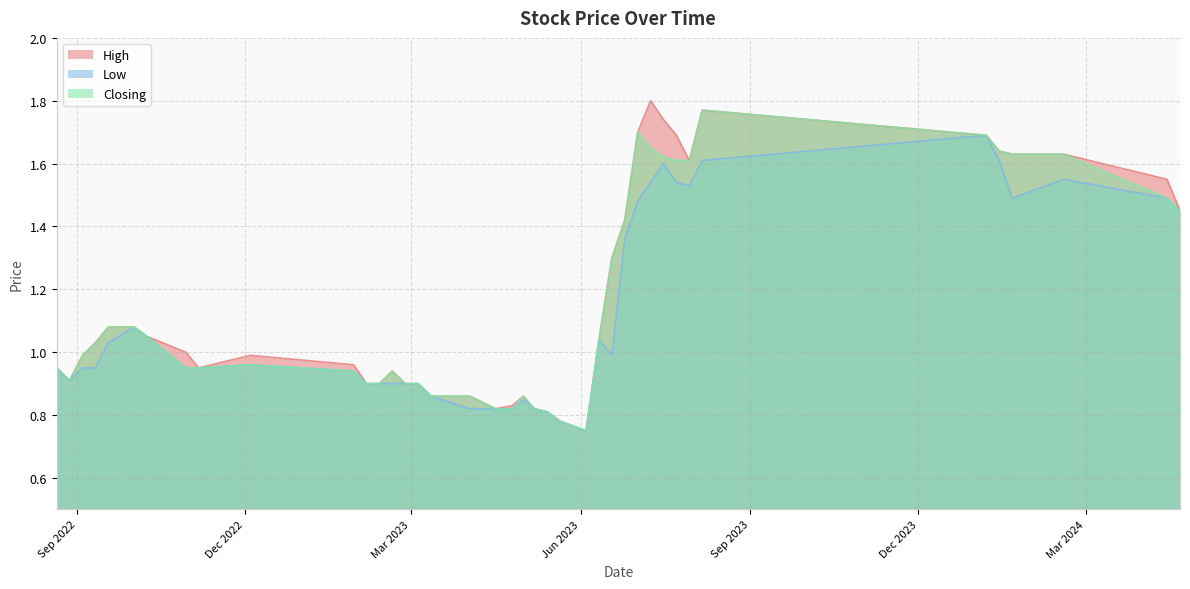

Is it true that Closing equals 0.3 at 02/10/2022?

False